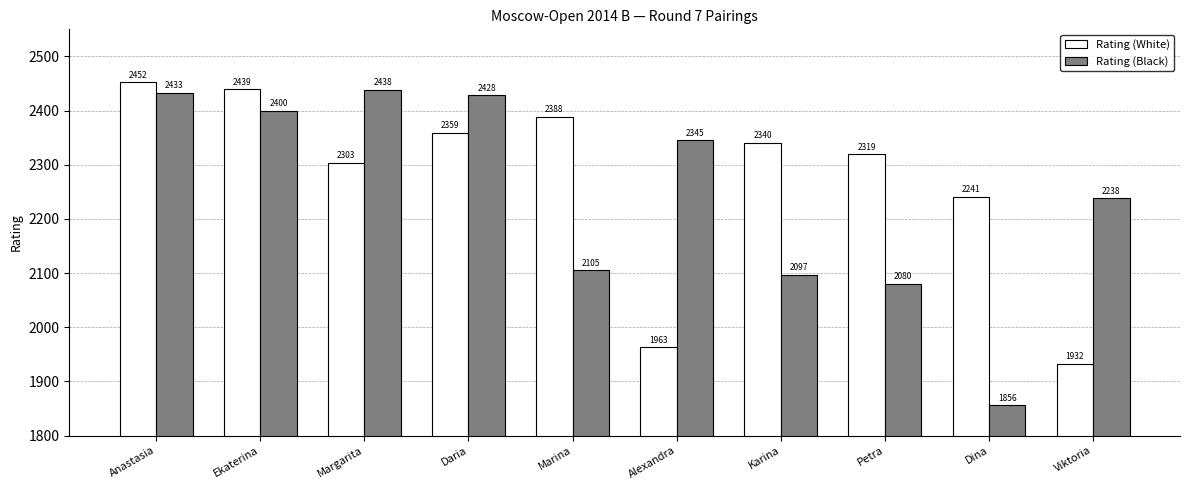

Which label corresponds to the largest value in the chart?

Anastasia